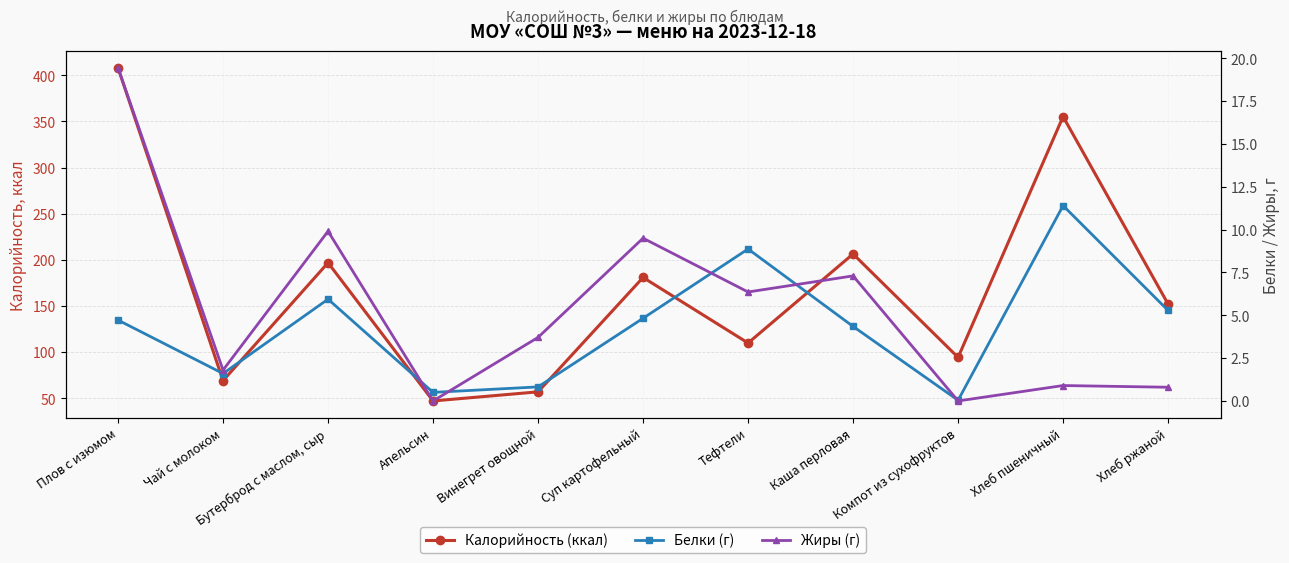

Is the value of Белки (г) at Хлеб ржаной greater than the value of Калорийность (ккал) at Тефтели?

No